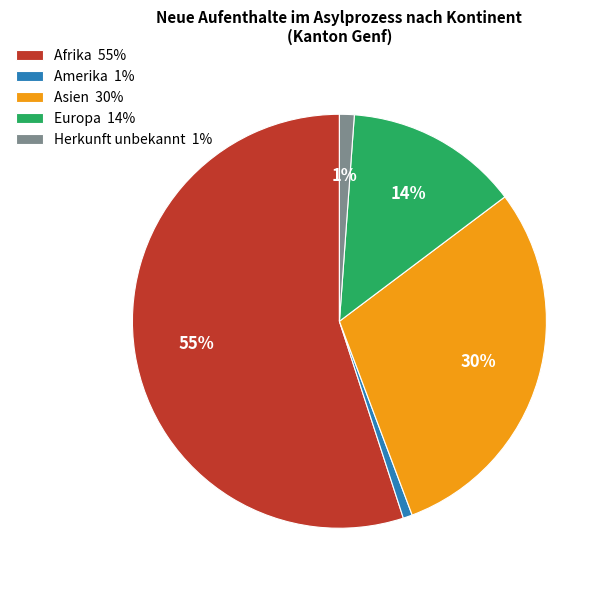

Which category has the biggest portion of the pie?

Afrika 55%